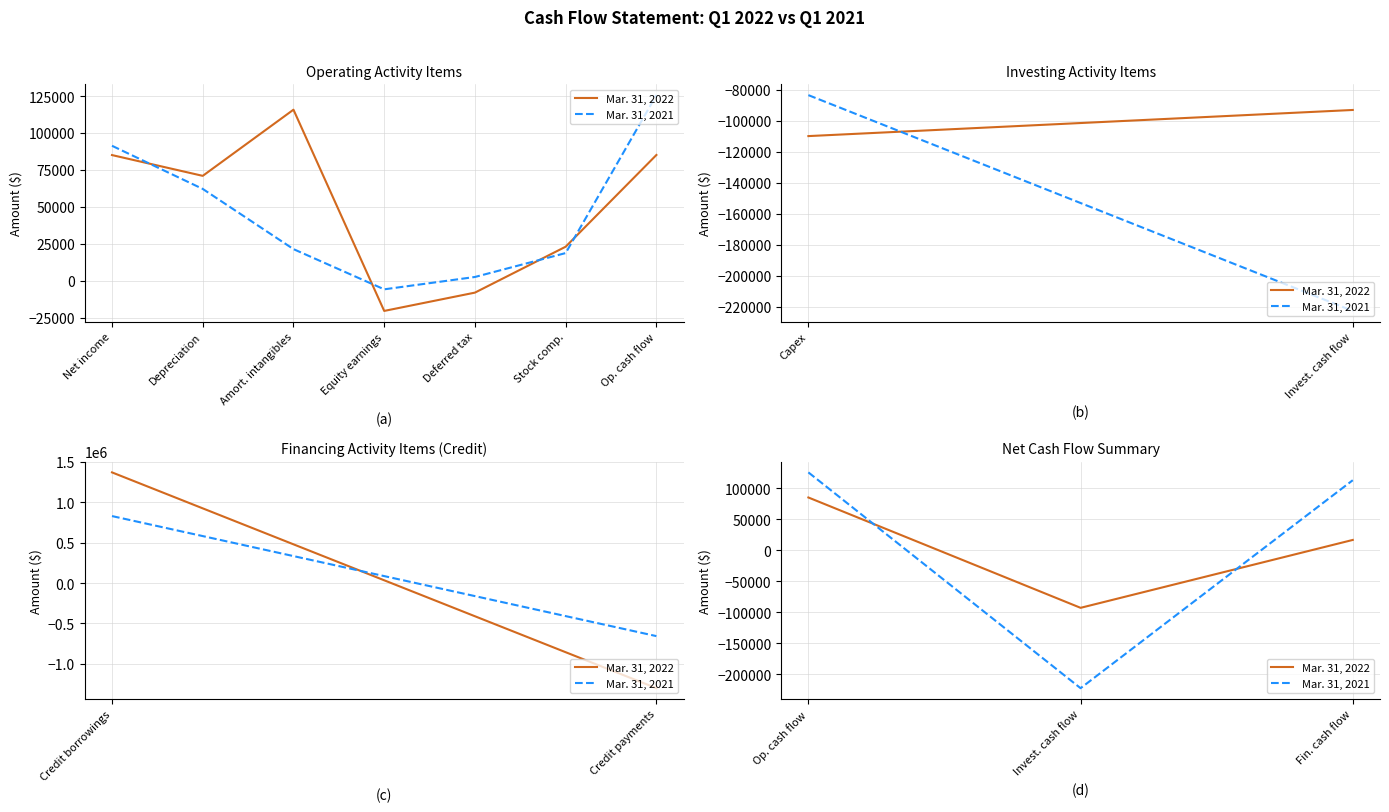

Which series has the largest total across all categories?

Mar. 31, 2021